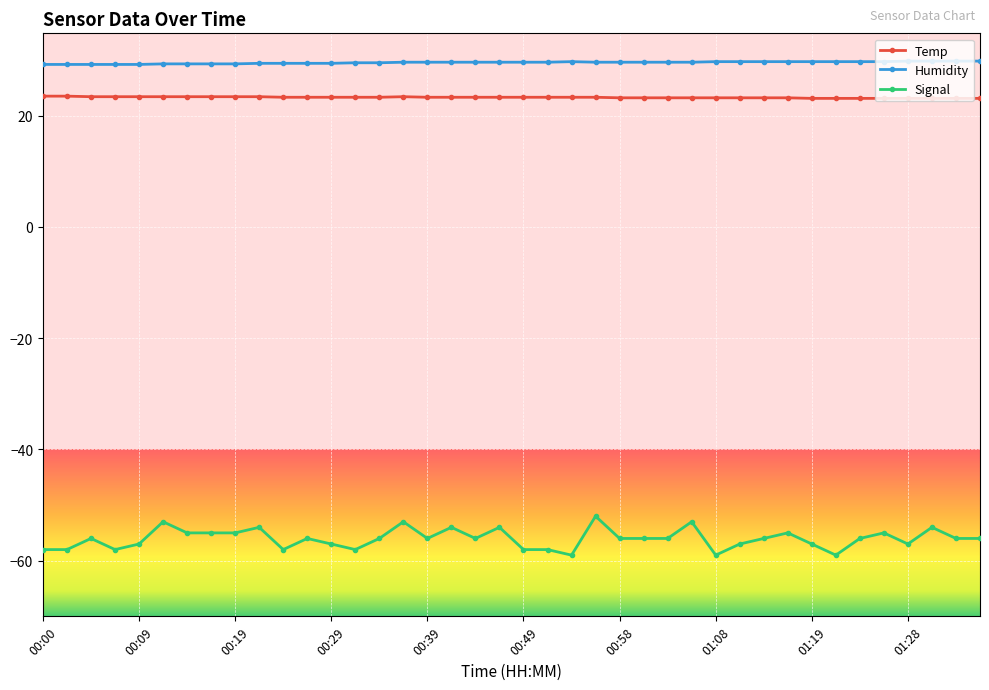

Which series has the widest spread of values?

Signal